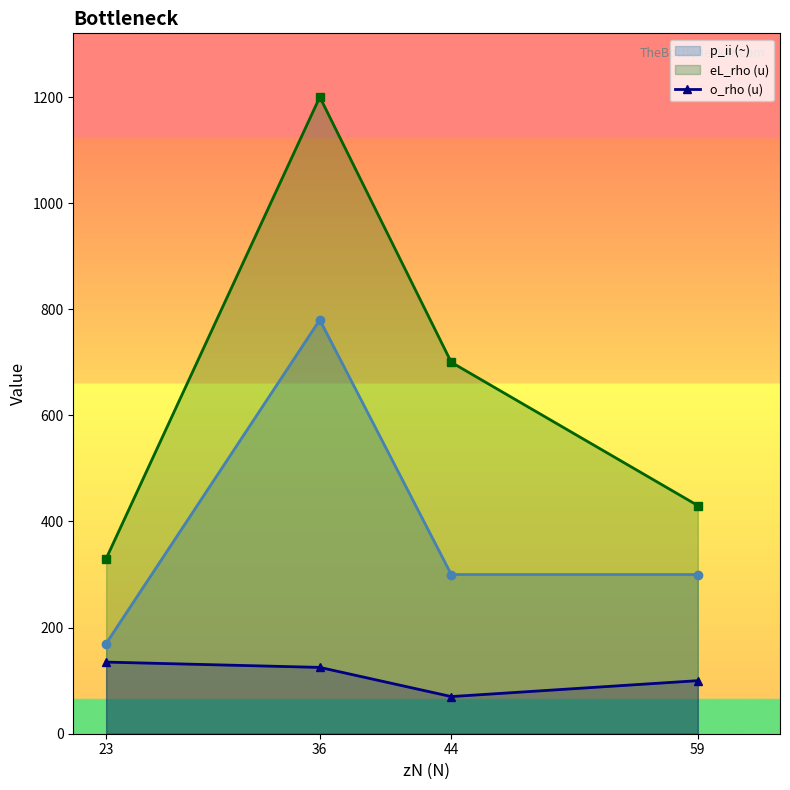

At which category does the chart reach its peak across all series?

36